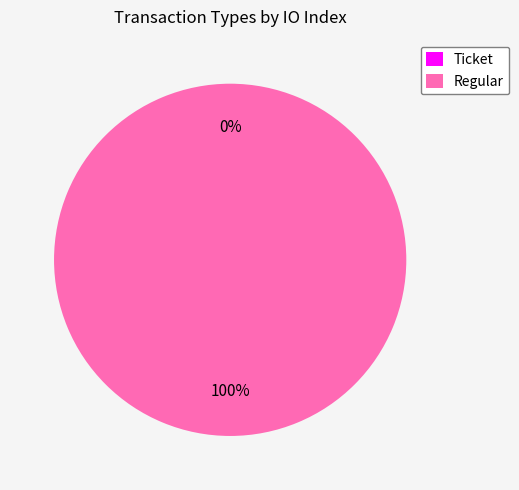

Which slice is the largest?

Regular